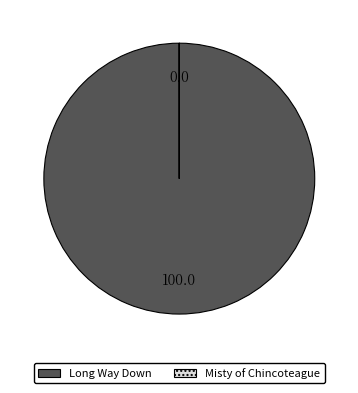

What is the largest slice in the pie chart?

Long Way Down